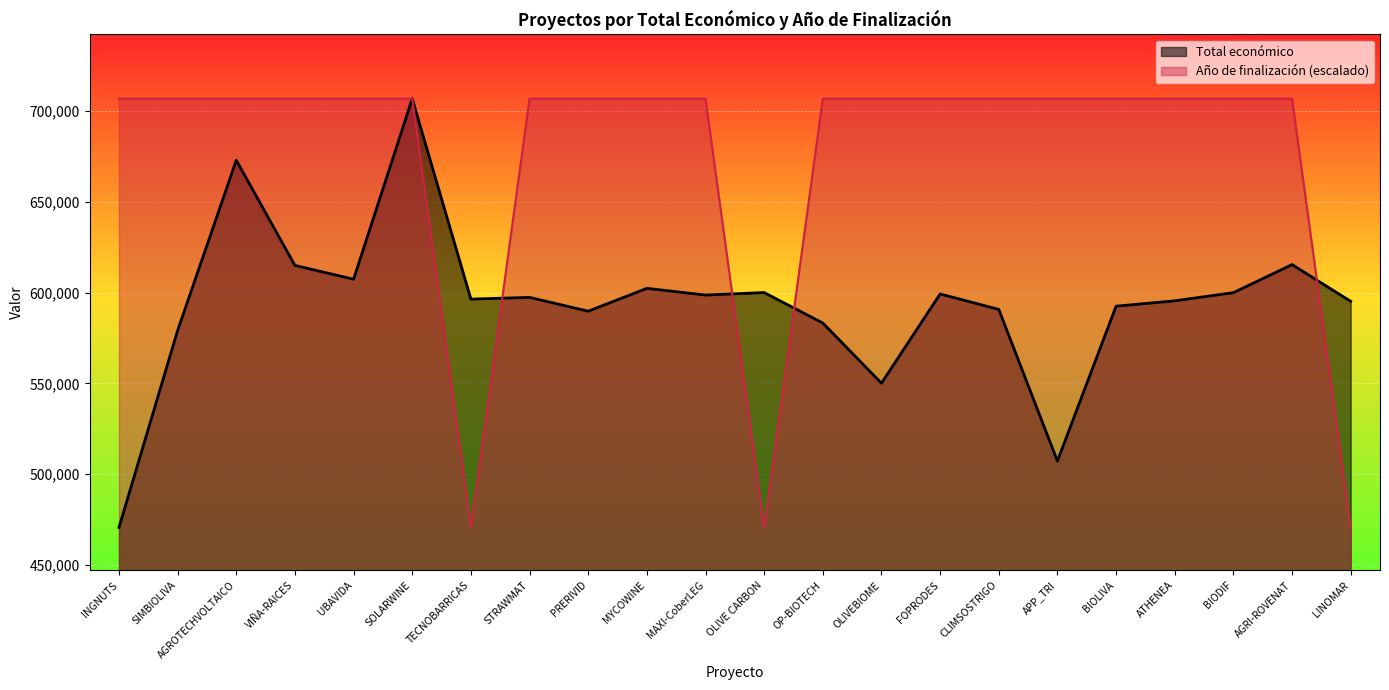

How many times do Total económico and Año de finalización cross each other?

4